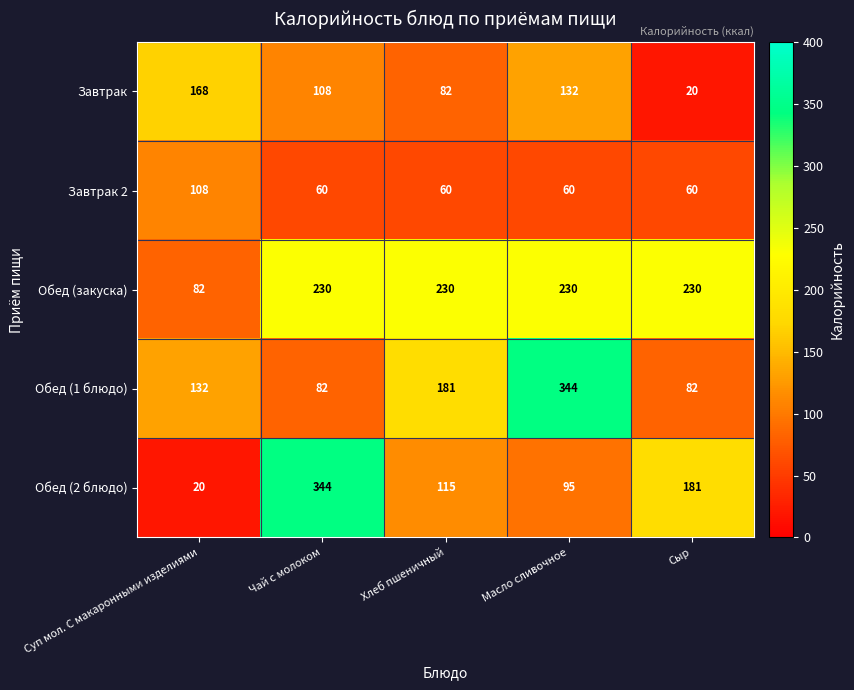

What is the maximum value for Завтрак 2?

108